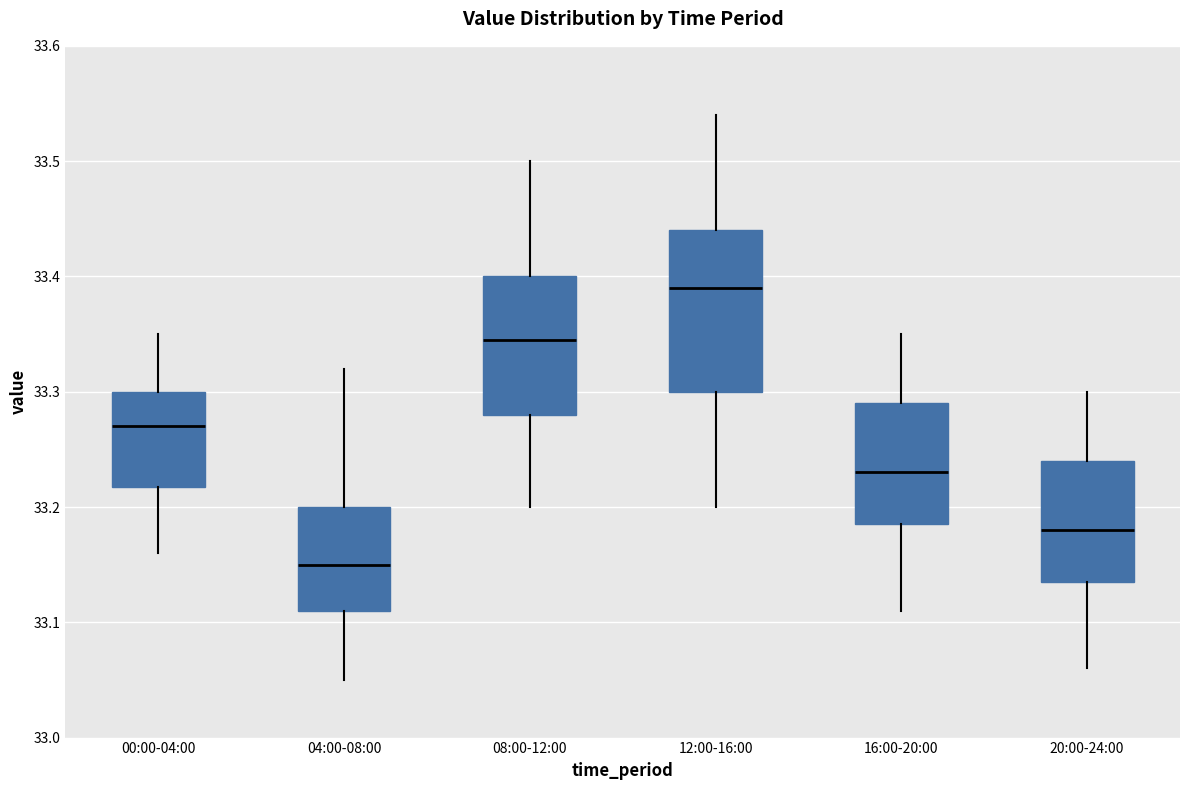

Reading left to right, read every box against the y-axis: the position of its median line, the range the box covers, and the ends of its whiskers. The values are not printed on the chart, so give them approximately, as read against the axis.

00:00-04:00: median 33.27, box 33.22 to 33.30, whiskers 33.16 to 33.35
04:00-08:00: median 33.15, box 33.11 to 33.20, whiskers 33.05 to 33.32
08:00-12:00: median 33.35, box 33.28 to 33.40, whiskers 33.20 to 33.50
12:00-16:00: median 33.39, box 33.30 to 33.44, whiskers 33.20 to 33.54
16:00-20:00: median 33.23, box 33.19 to 33.29, whiskers 33.11 to 33.35
20:00-24:00: median 33.18, box 33.14 to 33.24, whiskers 33.06 to 33.30